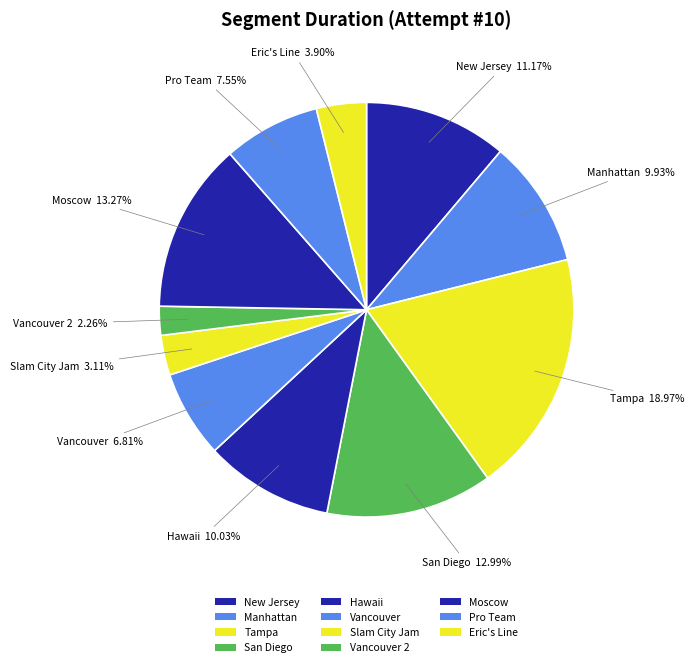

What percentage is the Pro Team slice, to the nearest percent?

8%